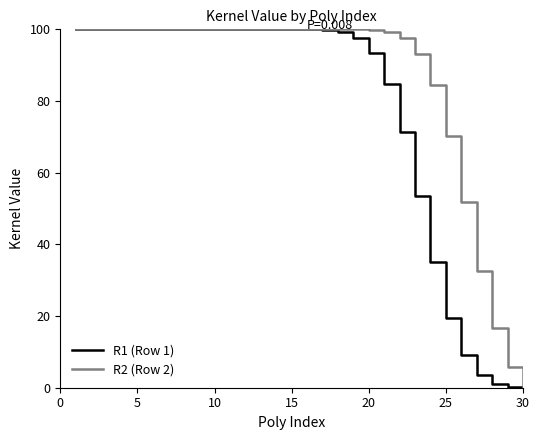

List the series in order of their overall mean, lowest first.

R1 (Row 1), R2 (Row 2)